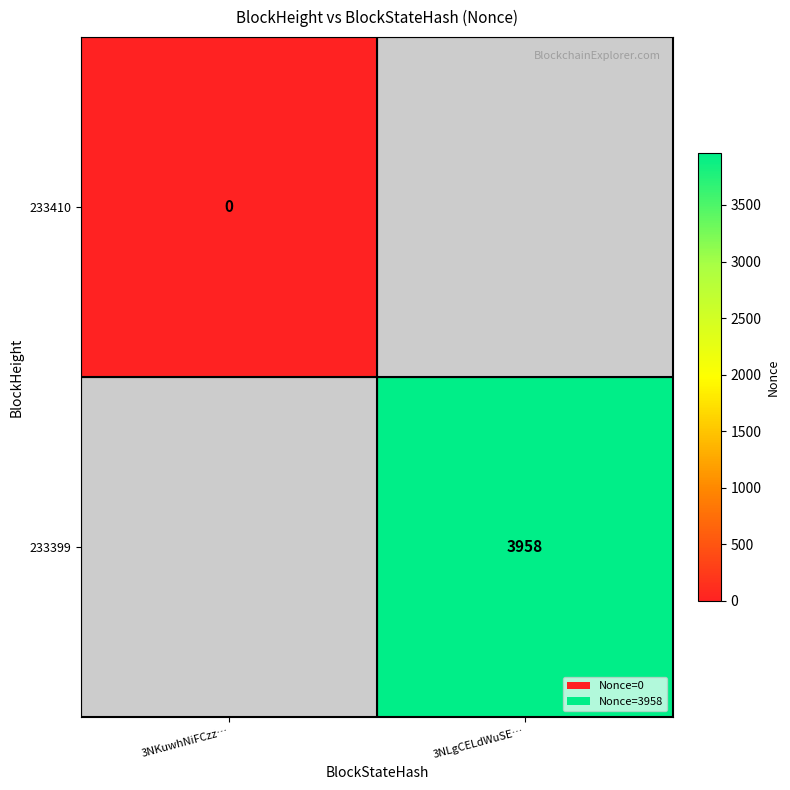

Is it true that 233399 equals 3958 at 3NLgCELdWuSE…?

True